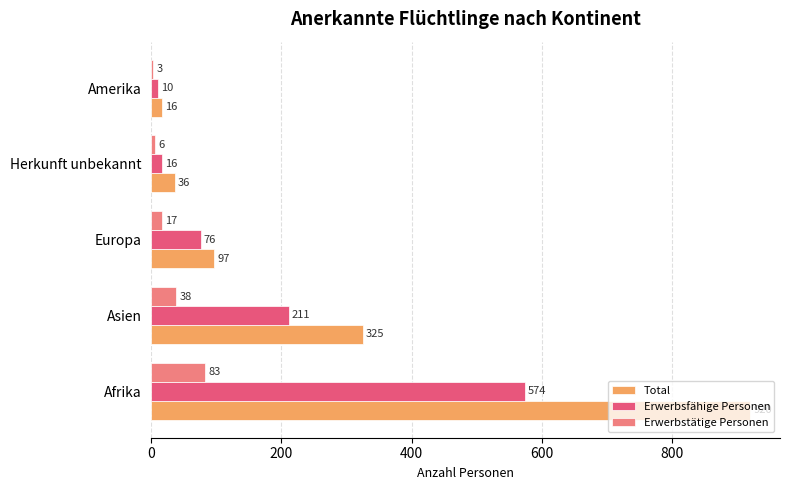

What is the spread (max minus min) of values at Afrika?

837